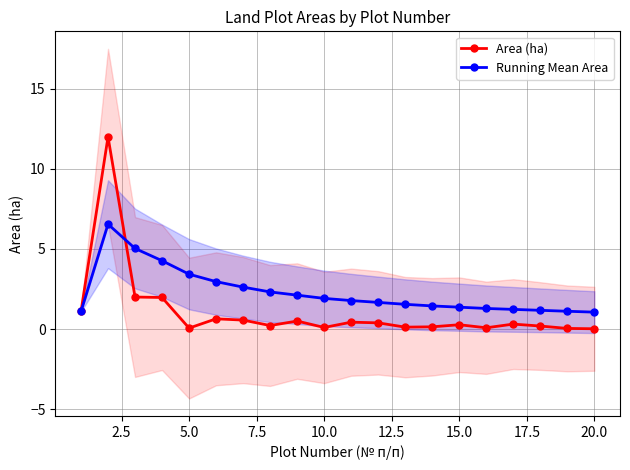

Which series has the largest range (max minus min)?

Area (ha)